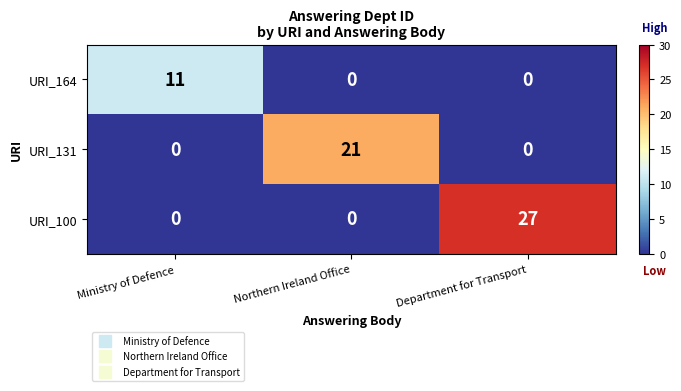

What is the difference between the URI_100 values at Northern Ireland Office and Department for Transport?

27